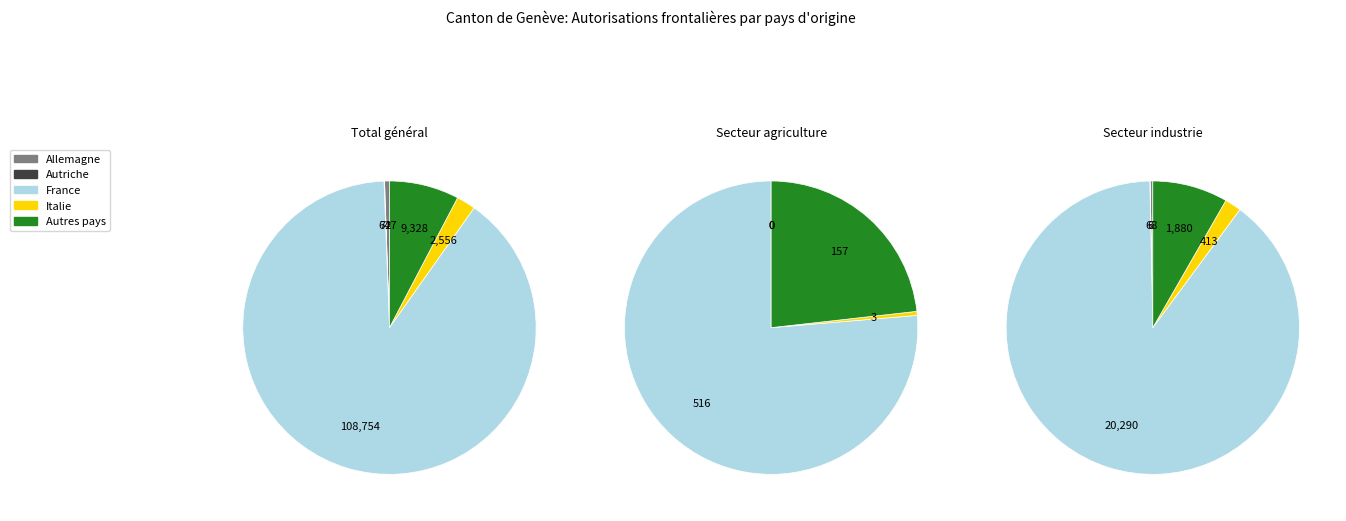

How many slices are in this pie chart?

5